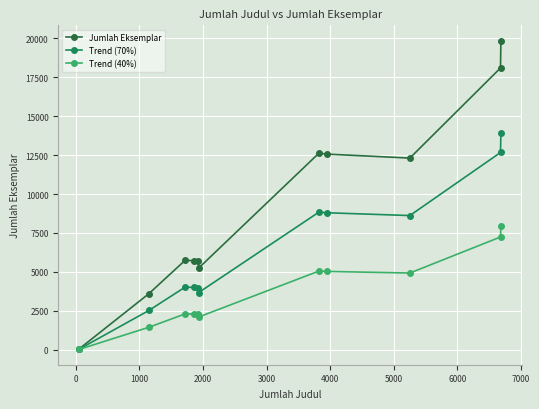

True or false: Jumlah Eksemplar has more than 0 points higher than both neighbors.

True